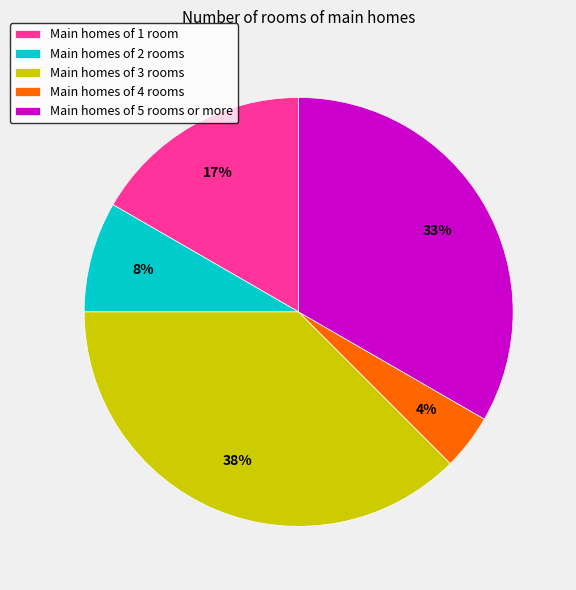

Between Main homes of 2 rooms and Main homes of 4 rooms, which is larger?

Main homes of 2 rooms